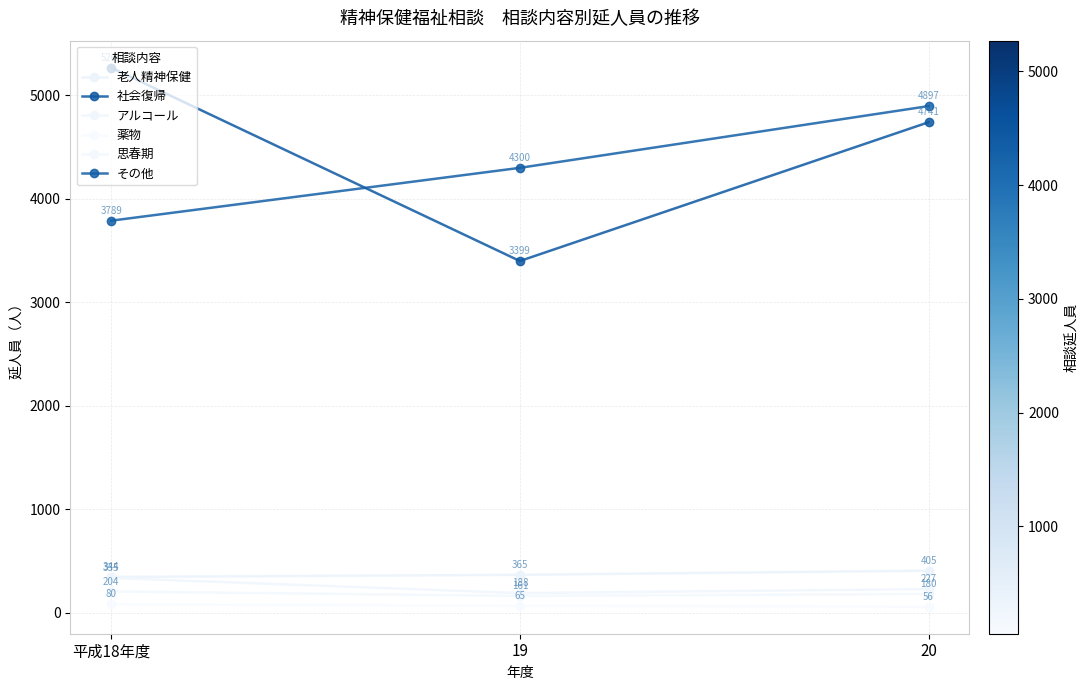

What is the greatest value displayed?

5269